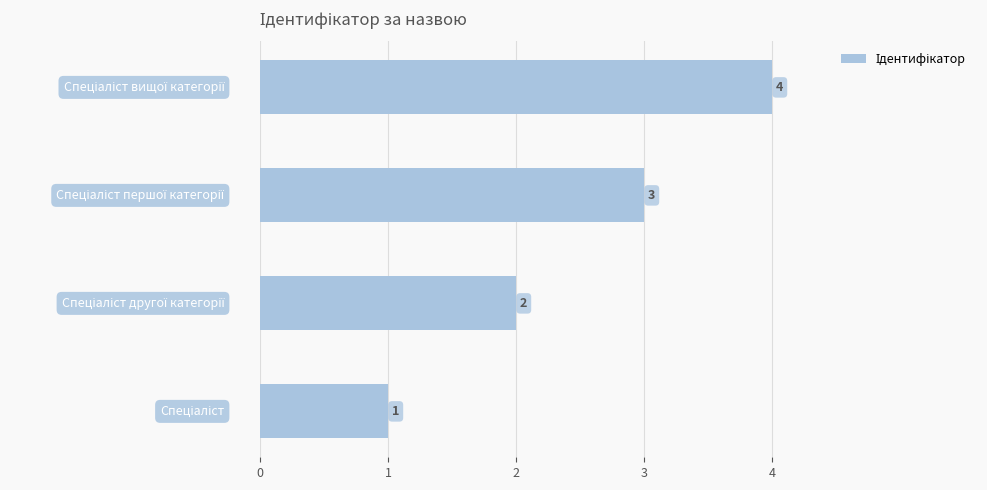

What is the difference between the maximum and minimum values?

3